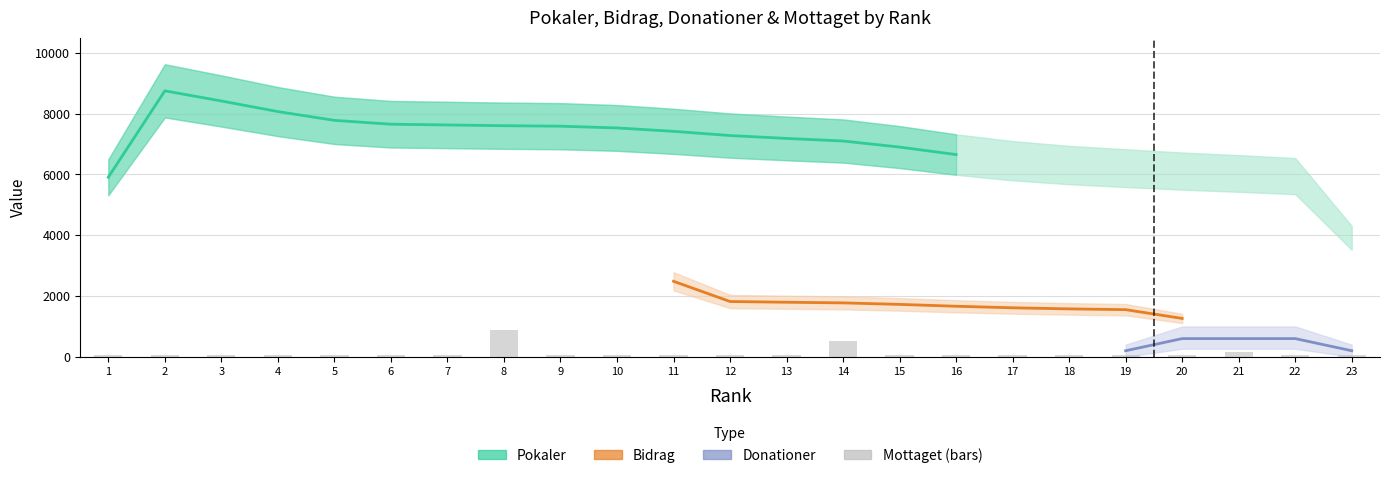

Which series changed the most between 15 and 17?

Pokaler